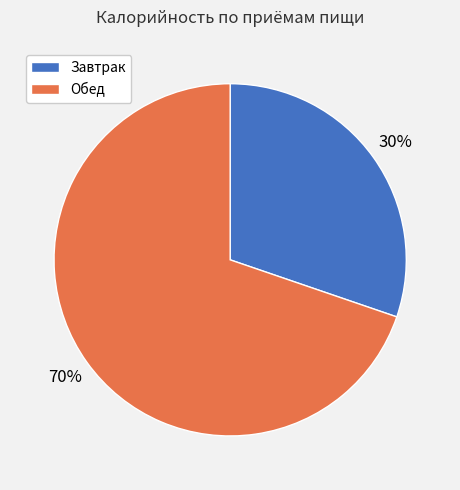

Does any single category account for the majority?

Yes